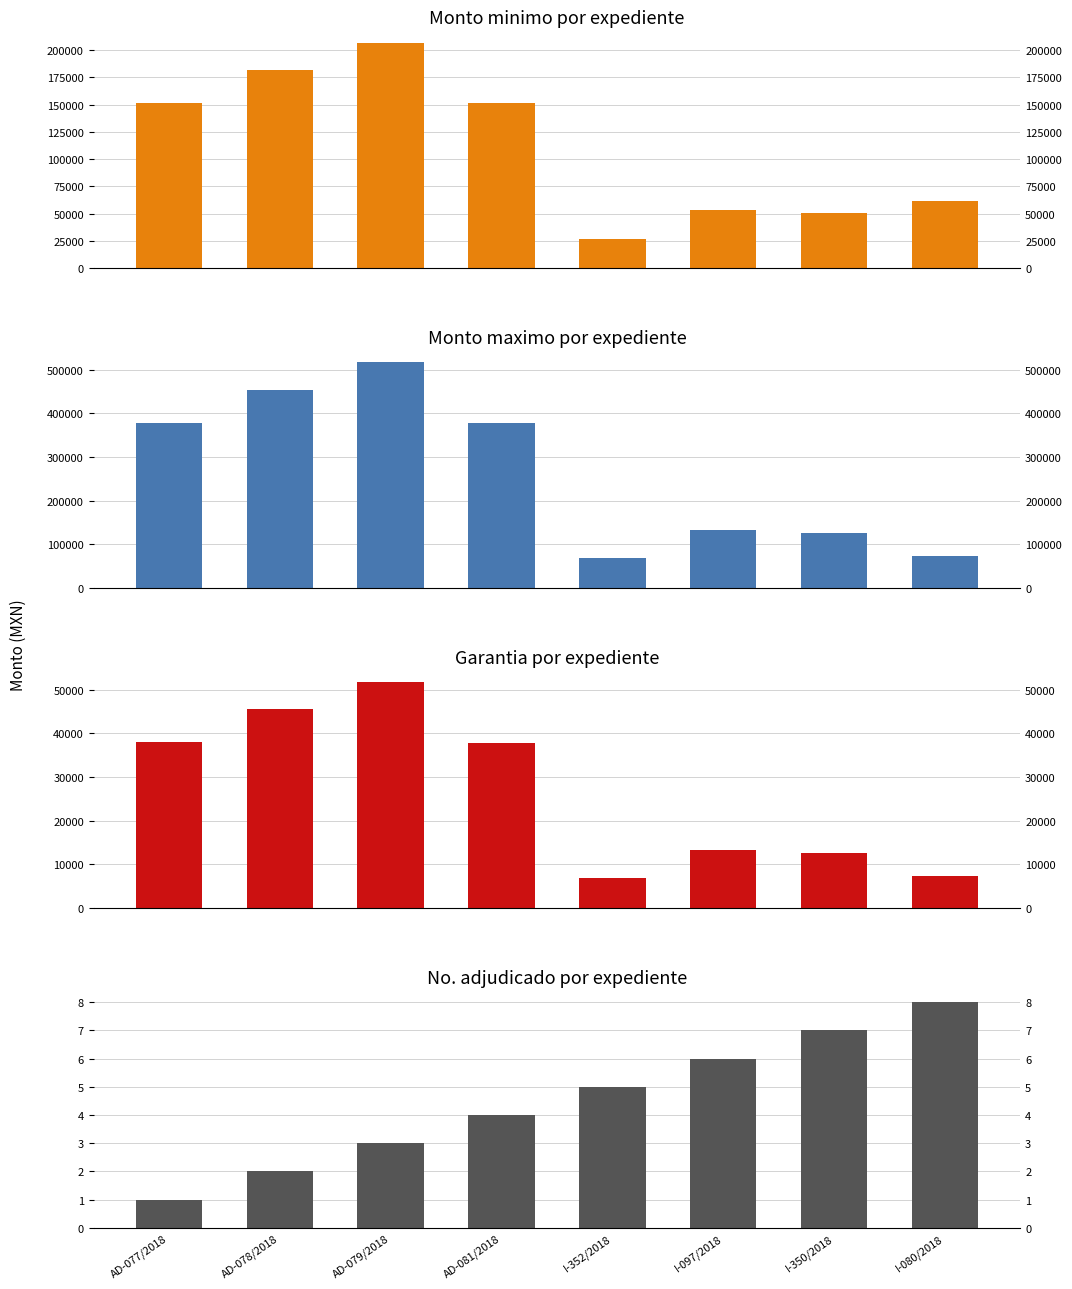

What is the approximate value of No. adjudicado (col_9) at I-352/2018?

5.0